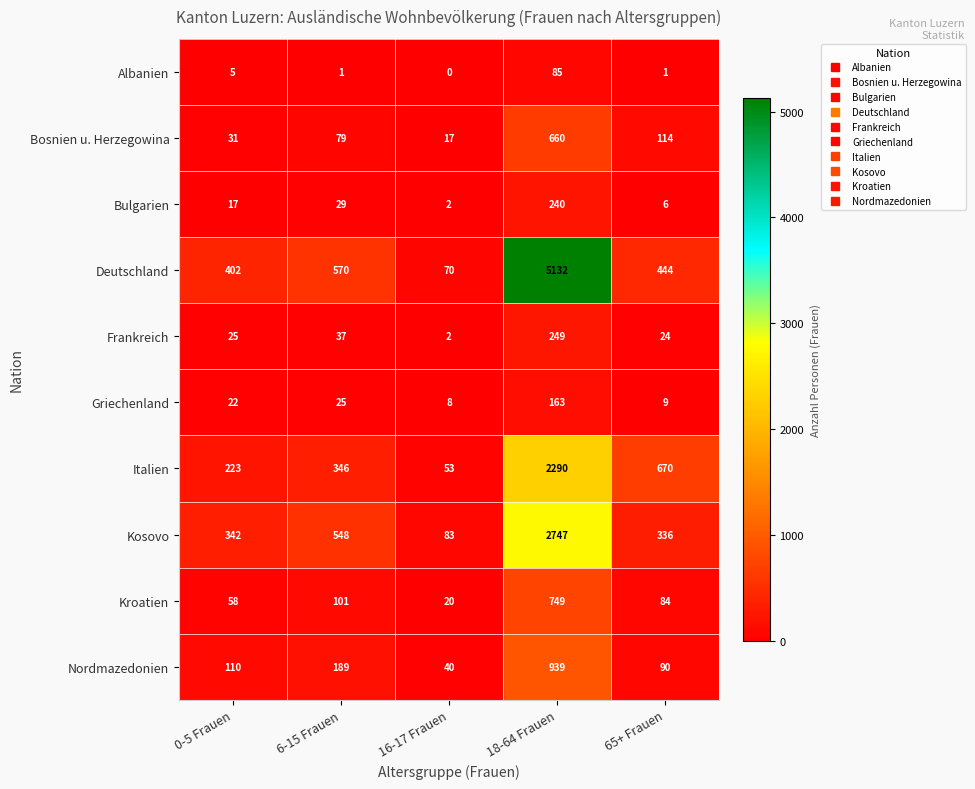

What is the highest value of the Kroatien series?

749